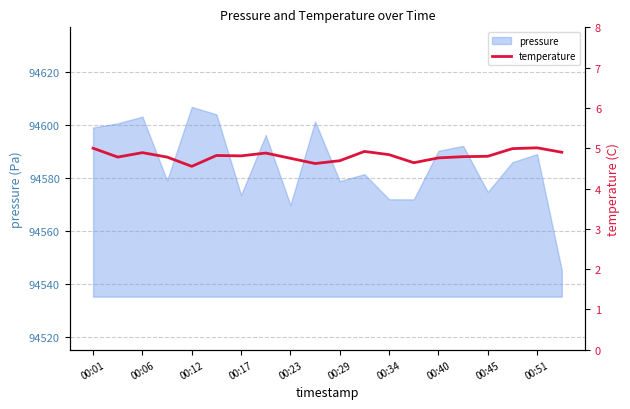

Is it true that pressure equals 140795.5 at 00:06?

False